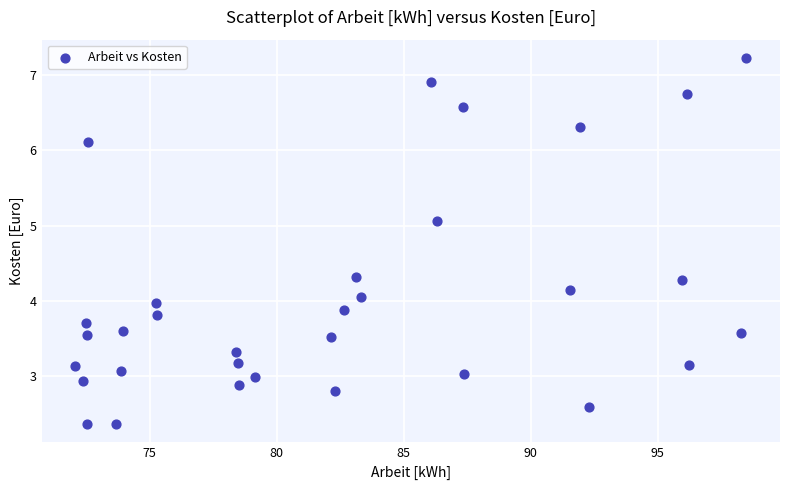

What is the range of X values (max minus min)?

26.4